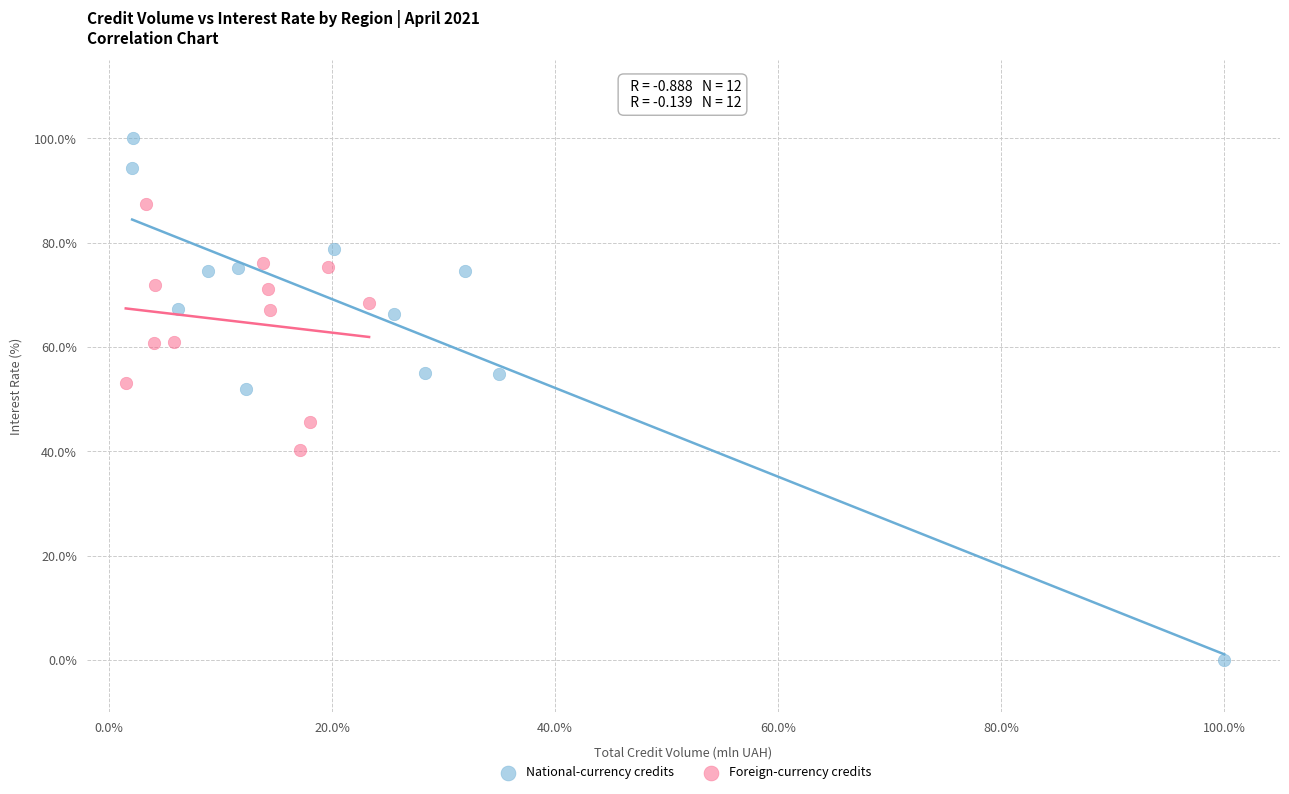

What are all the series names shown in the legend?

National-currency credits, Foreign-currency credits